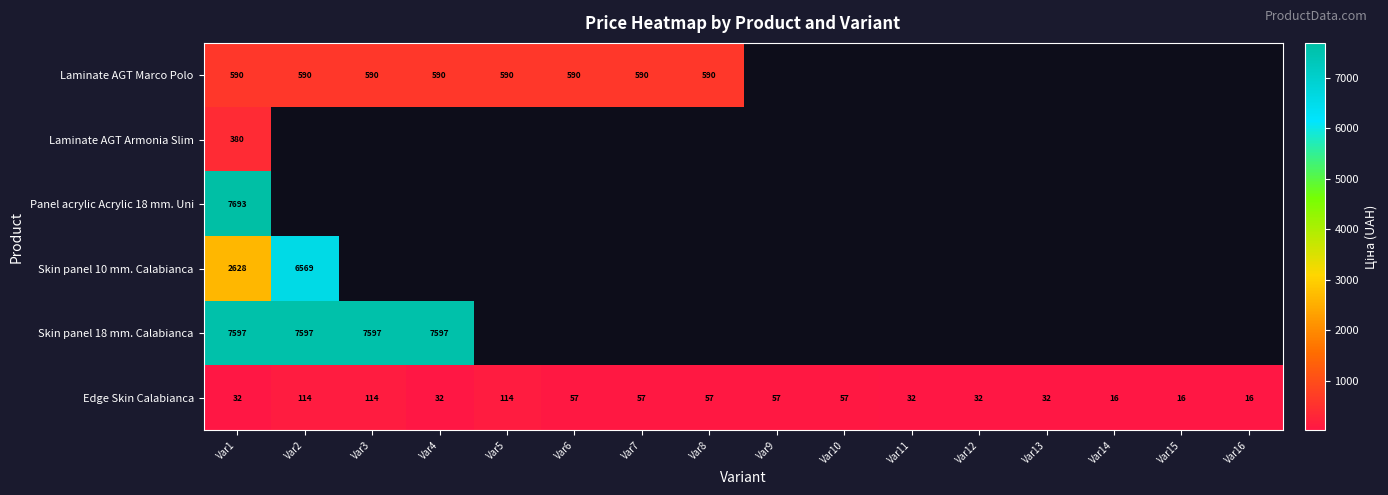

The value of Laminate AGT Marco Polo at Var7 is 833.8. True or false?

False